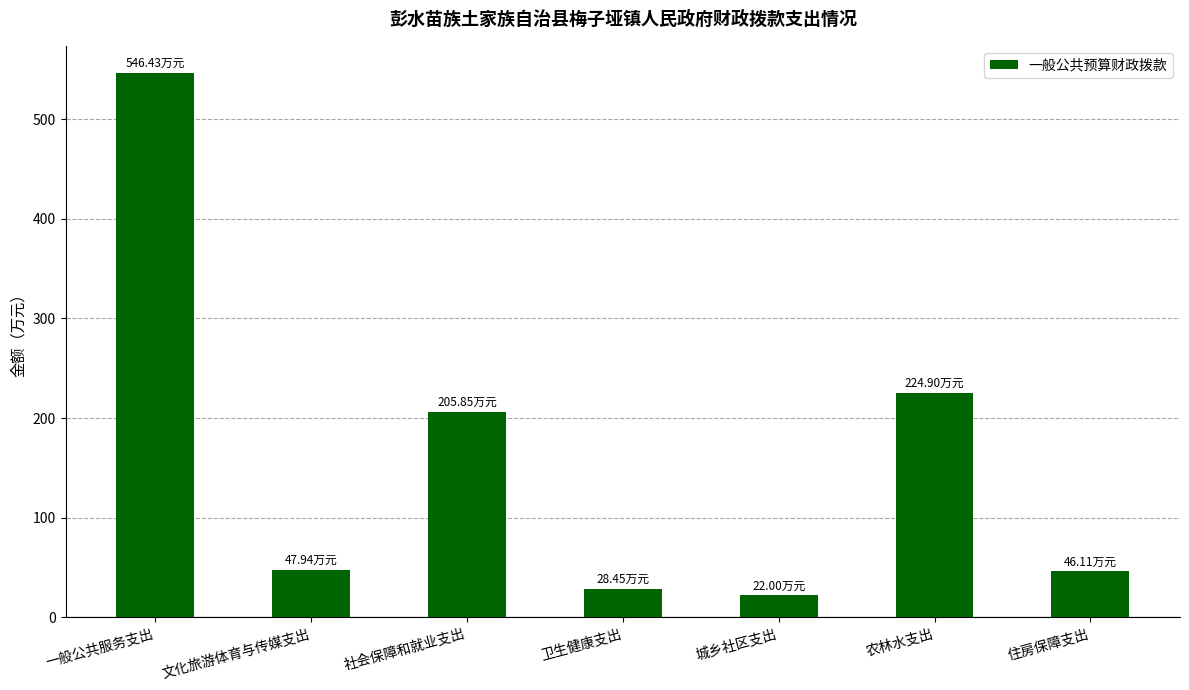

Which has a higher value, 文化旅游体育与传媒支出 or 农林水支出?

农林水支出